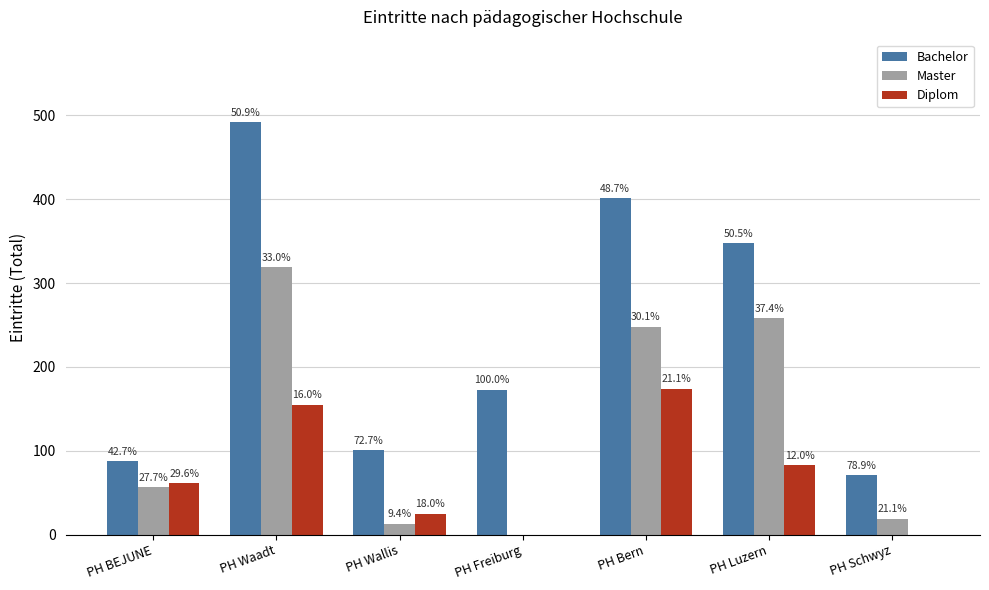

What are all the series names shown in the legend?

Bachelor, Master, Diplom